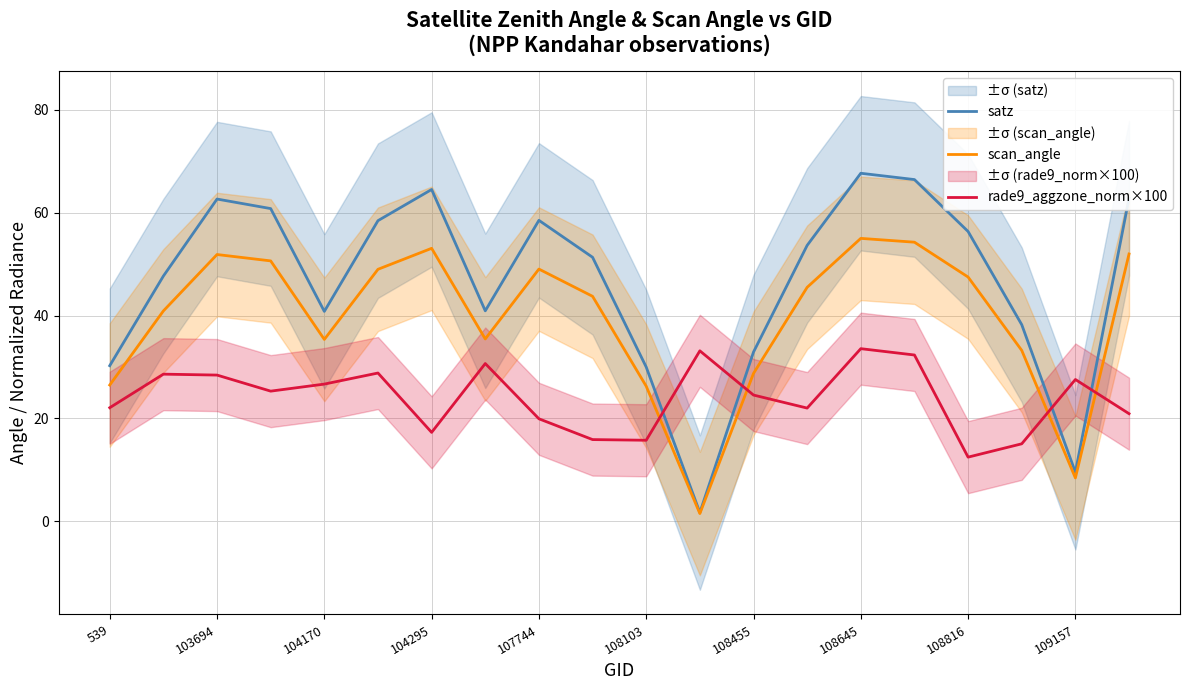

The value of scan_angle at 108816 is 47.5. True or false?

True